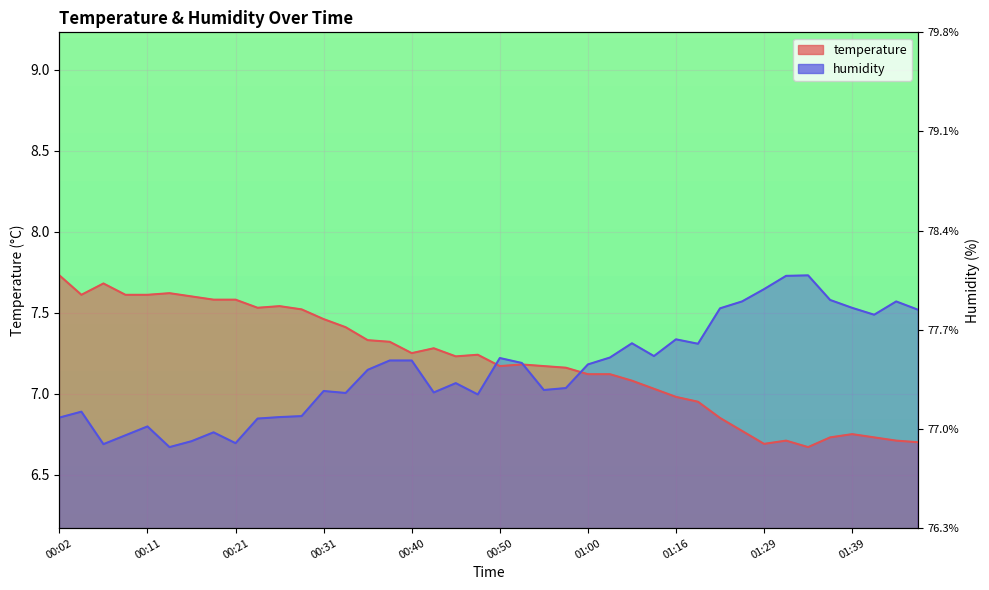

How many times do temperature and humidity cross each other?

3